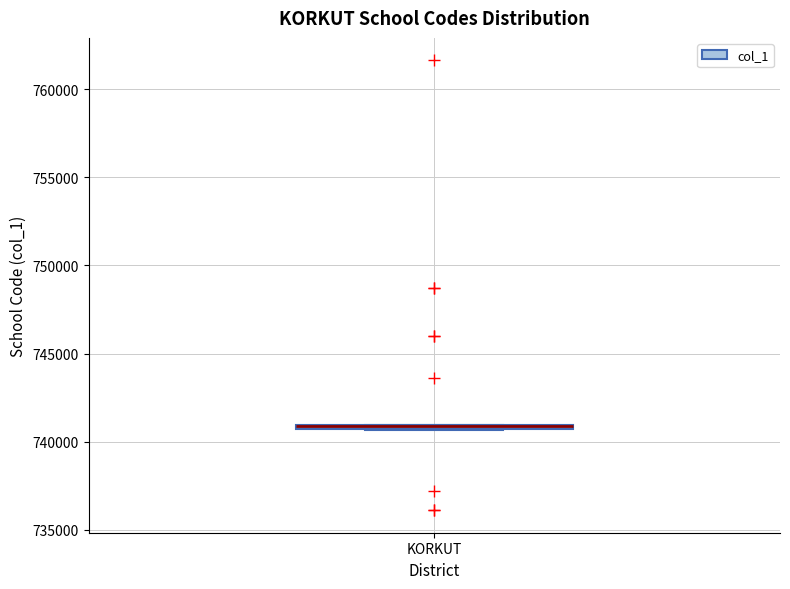

Where is the upper edge of the box for KORKUT on the y-axis? The values are not printed on the chart, so give them approximately, as read against the axis.

741000